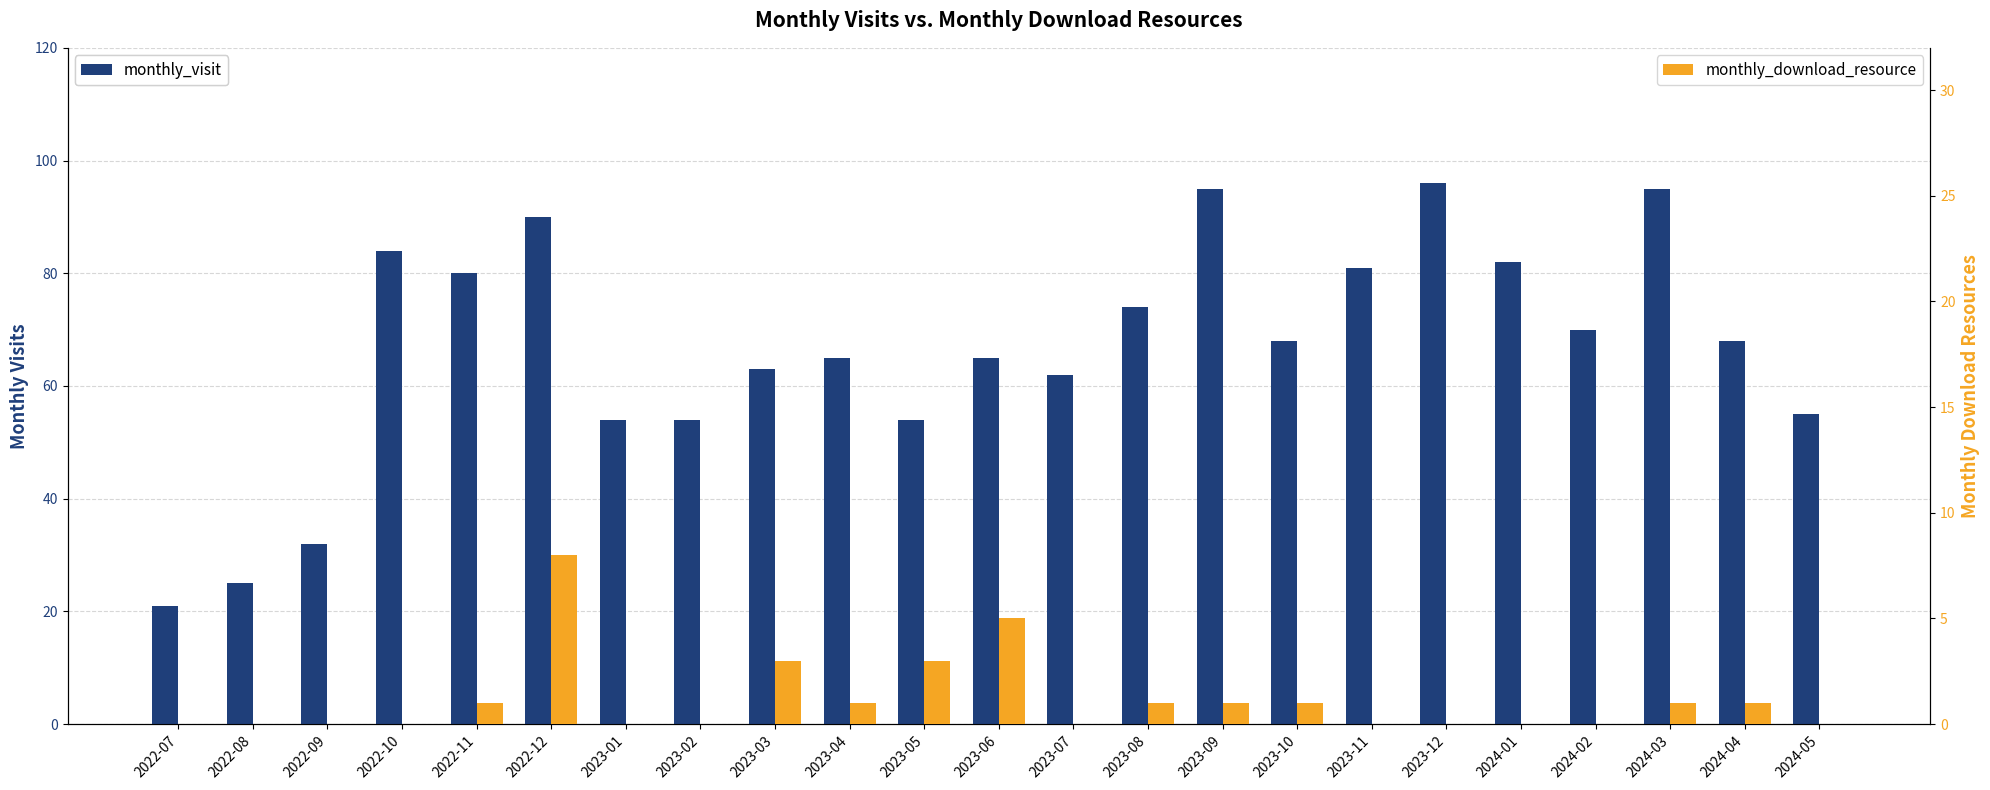

At which category is the sum across all series the highest?

2022-12